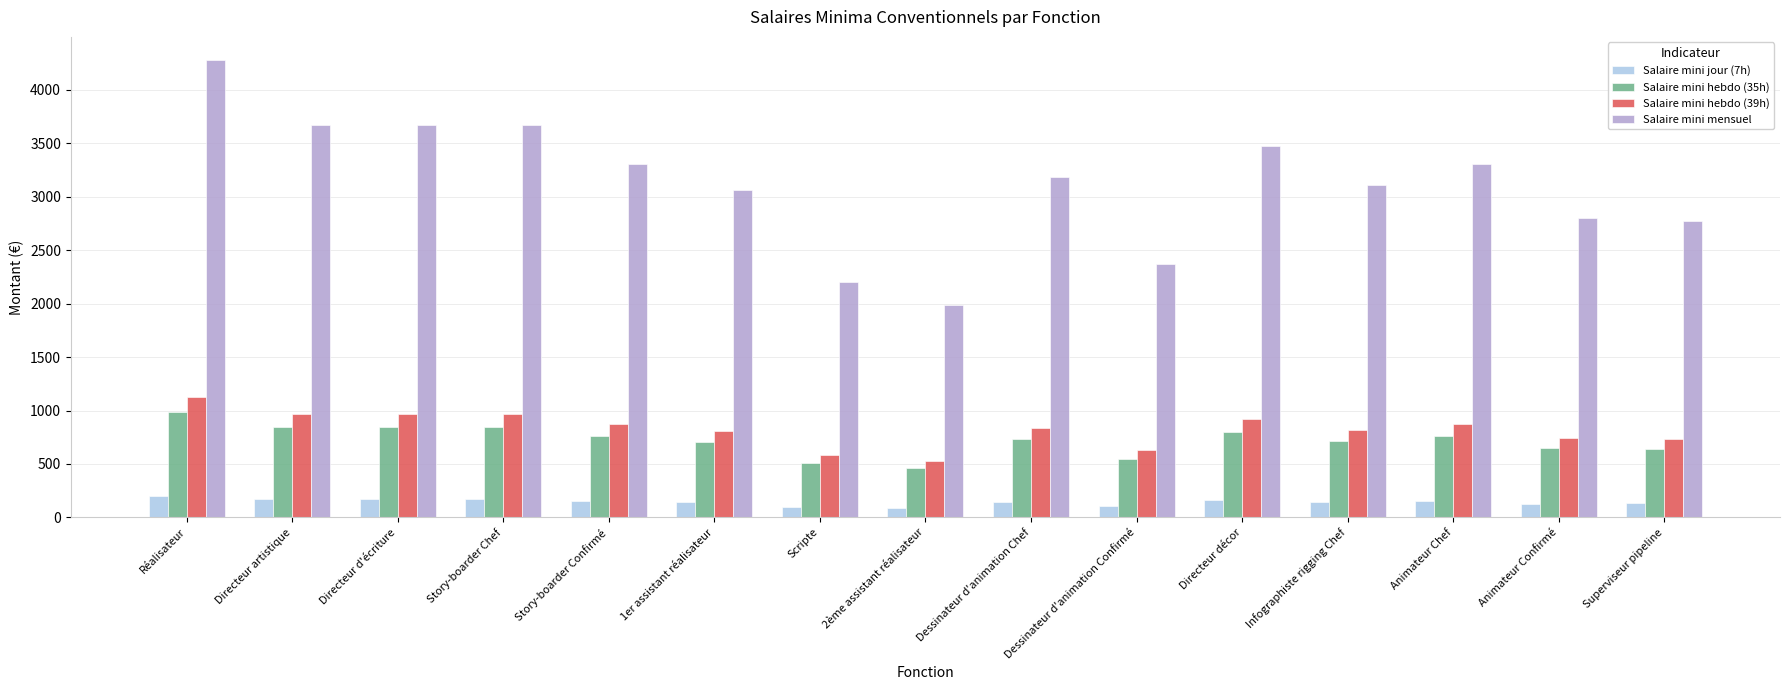

What is the sum of the Salaire mini mensuel values at Animateur Chef and Réalisateur?

7590.6